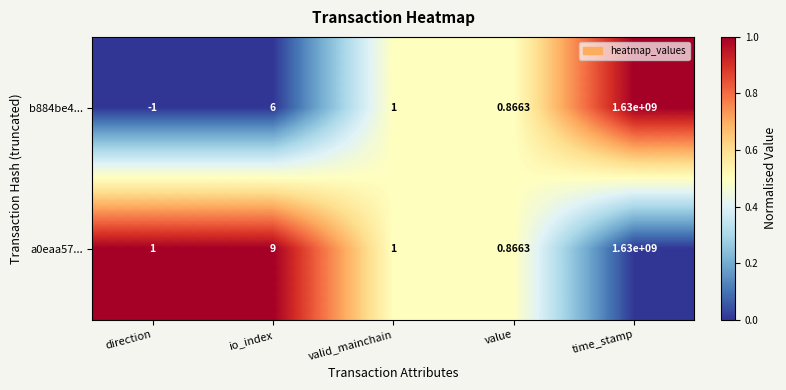

How many categories are shown in the chart?

5